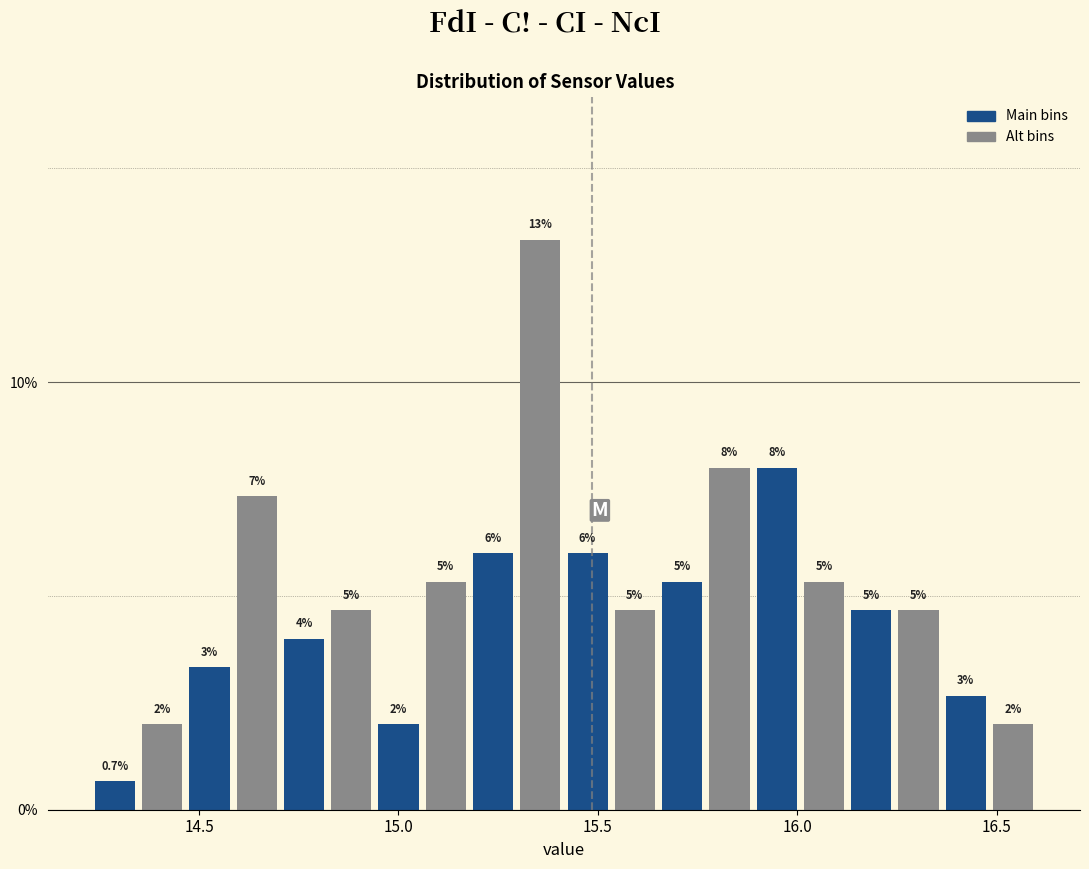

Read against the x-axis, roughly where is the centre of the tallest bar?

15.35